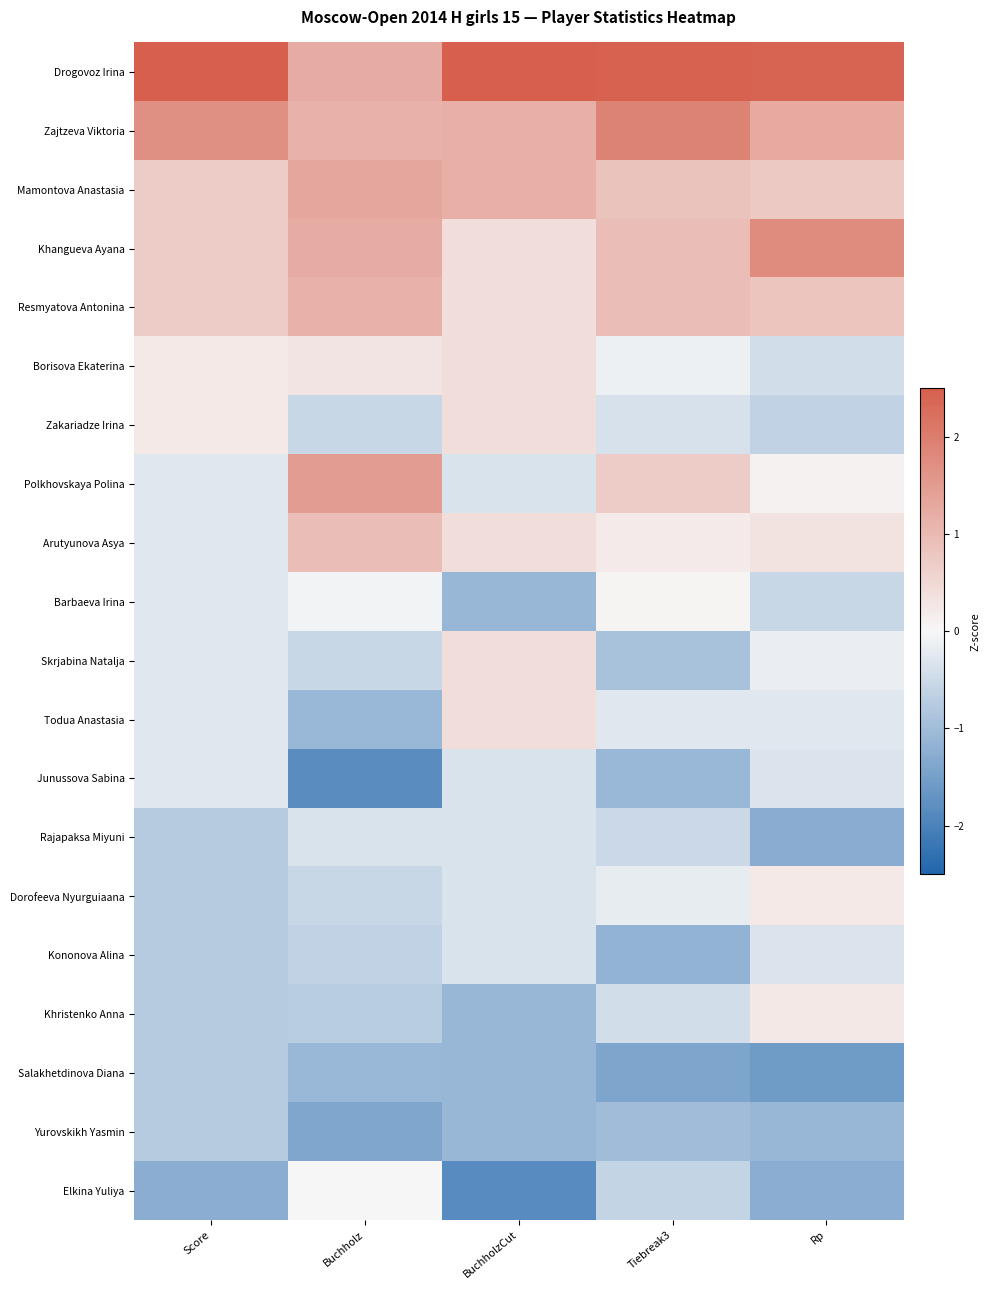

Which label corresponds to the largest value in the chart?

Score